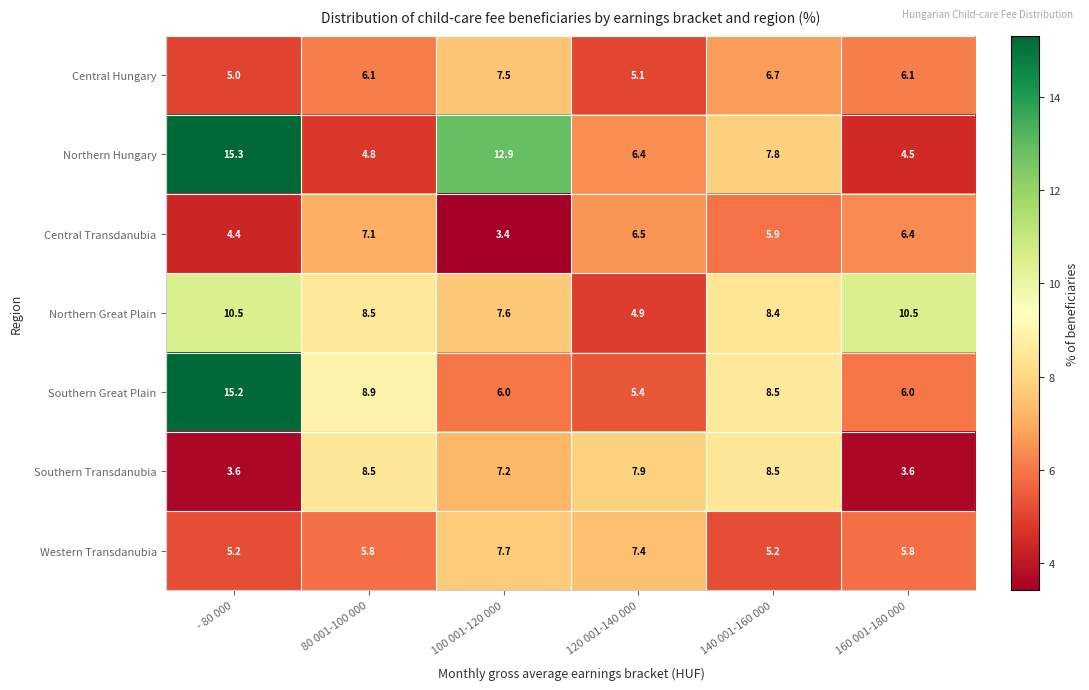

The value of Western Transdanubia at 80 001-100 000 is 5.8. True or false?

True